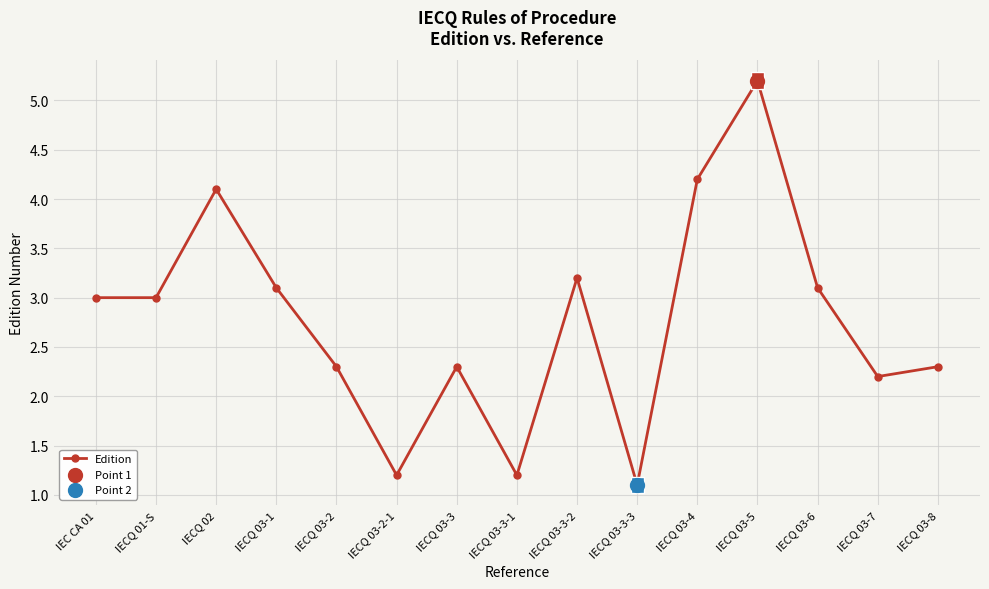

What is the ratio of the value at IECQ 03-8 to the value at IECQ 03-3?

1.0